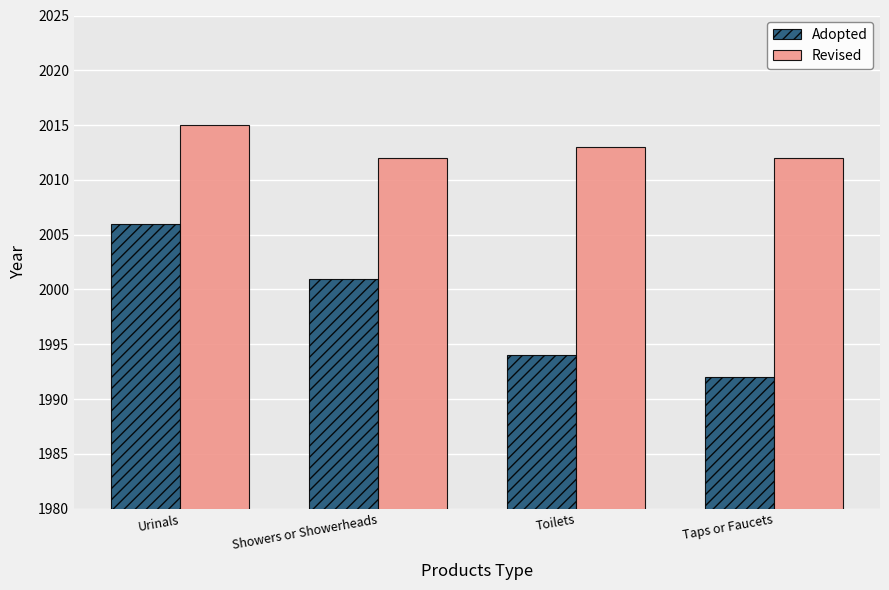

What is the sum of the Revised values at Toilets and Showers or Showerheads?

4025